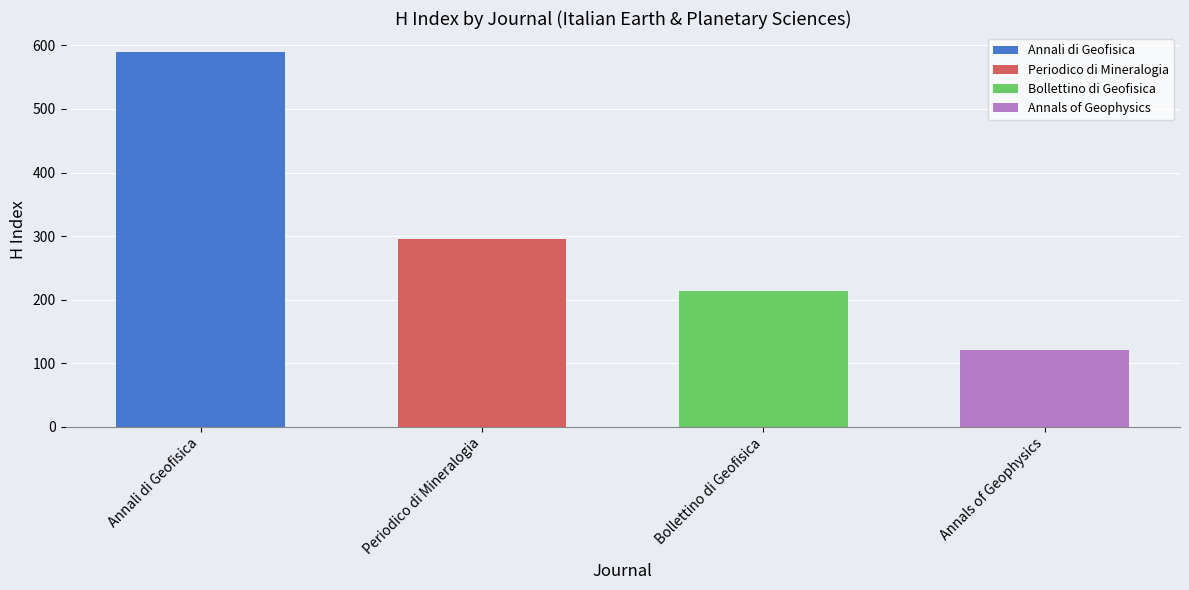

The chart shows a value of 93 at Q3. True or false?

False